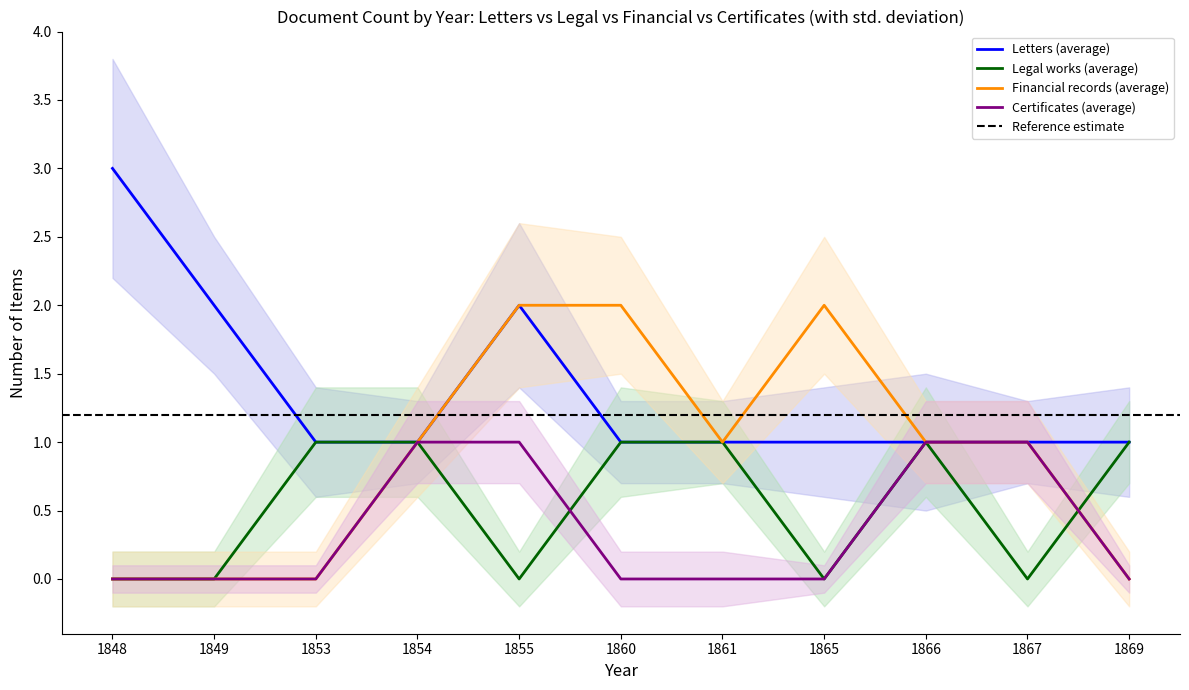

What are all the series names shown in the legend?

Letters (average), Legal works (average), Financial records (average), Certificates (average)